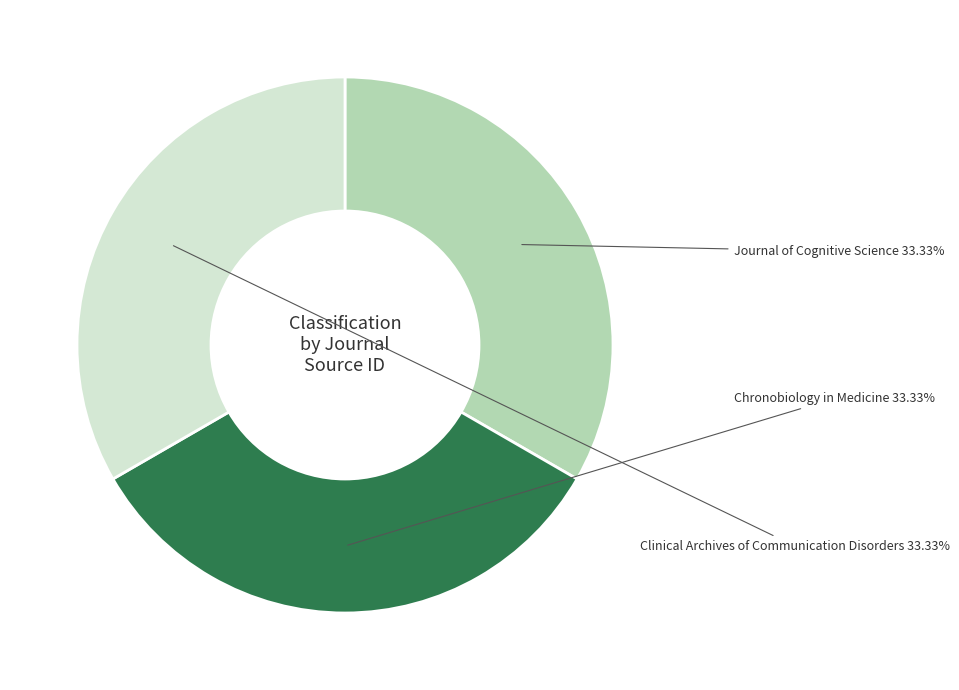

Count the number of slices in the pie.

3